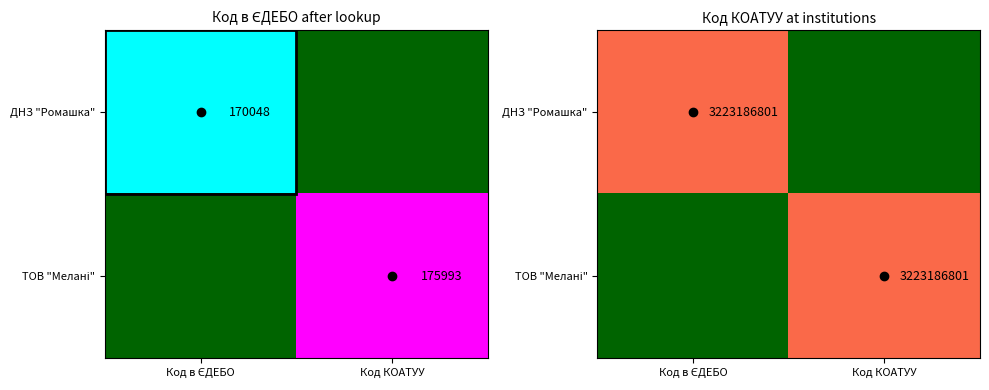

Which series has the widest spread of values?

ДНЗ "Ромашка"